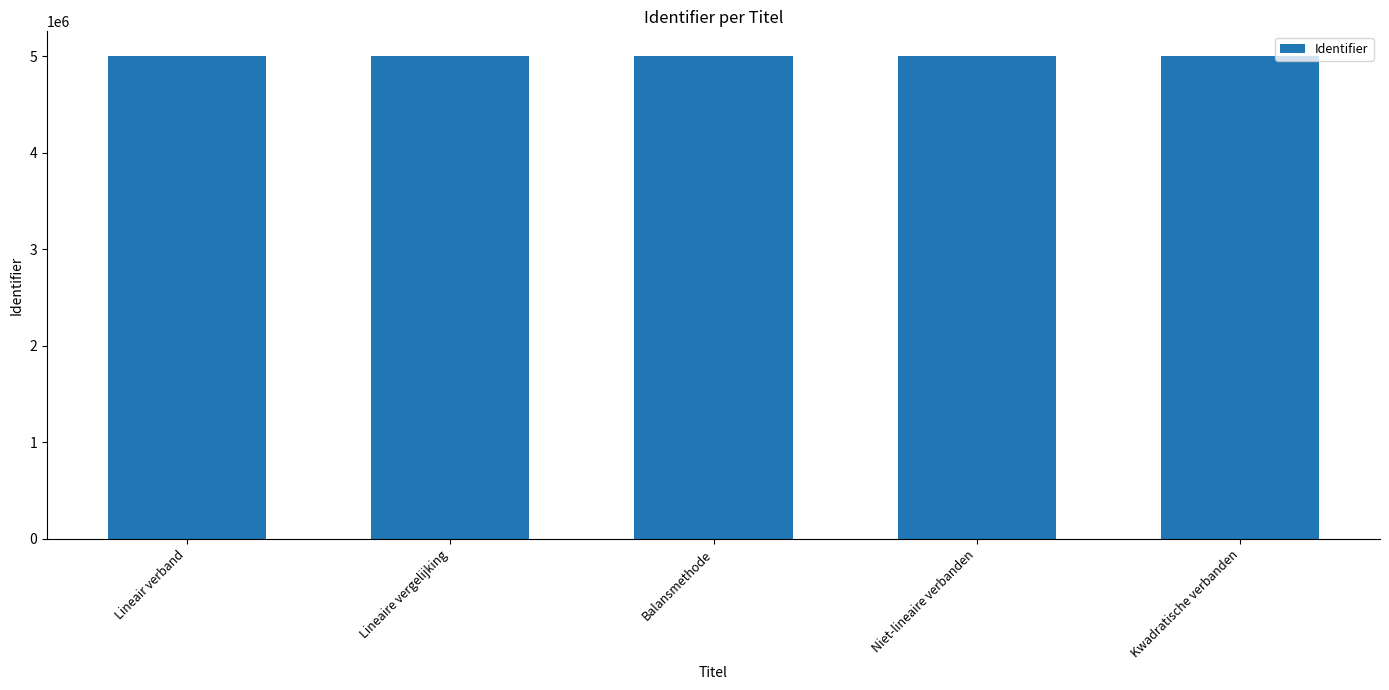

Are the bars horizontal?

No